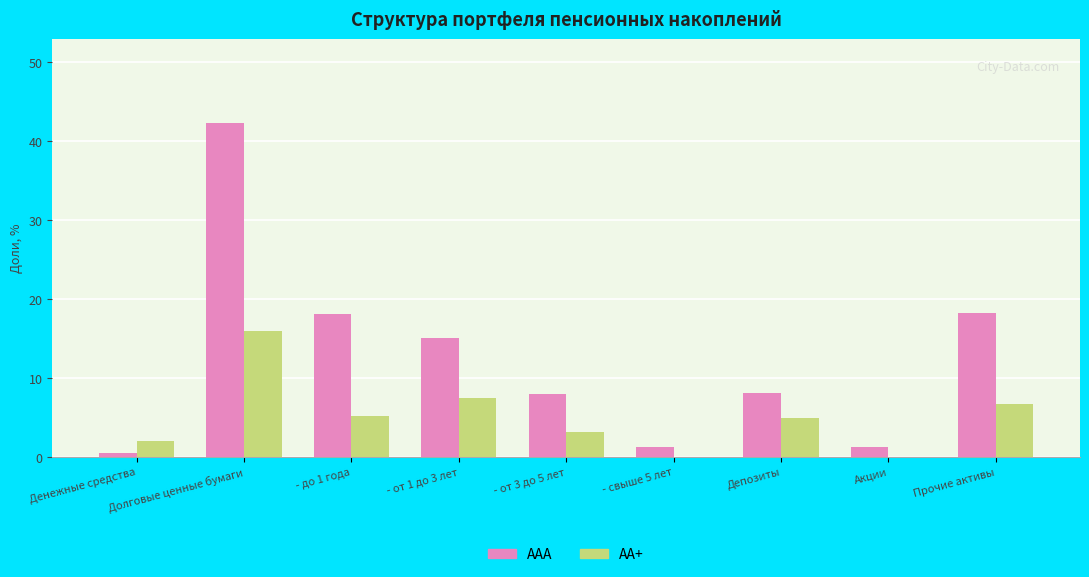

The value of ААА at Депозиты is 5.6. True or false?

False